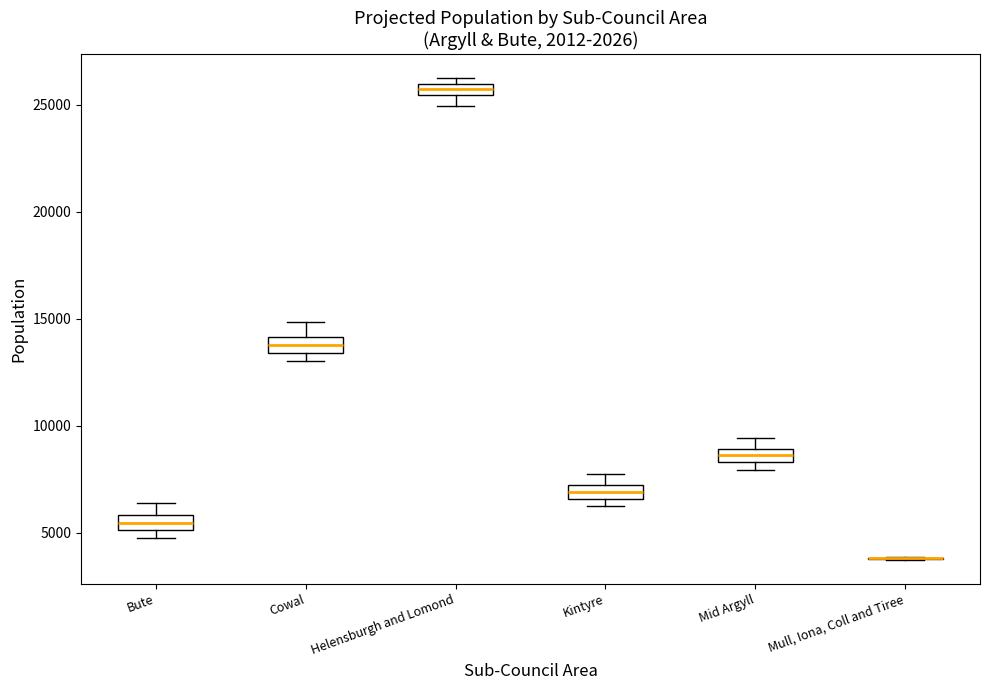

Where is the lower edge of the box for Mid Argyll on the y-axis? The values are not printed on the chart, so give them approximately, as read against the axis.

8500